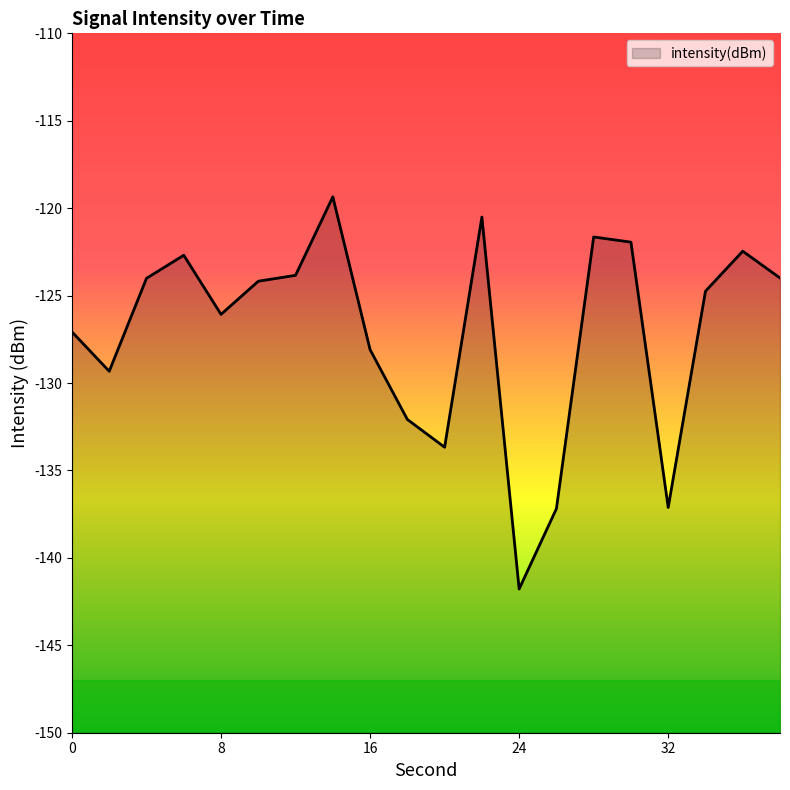

How many distinct data groups are displayed?

1